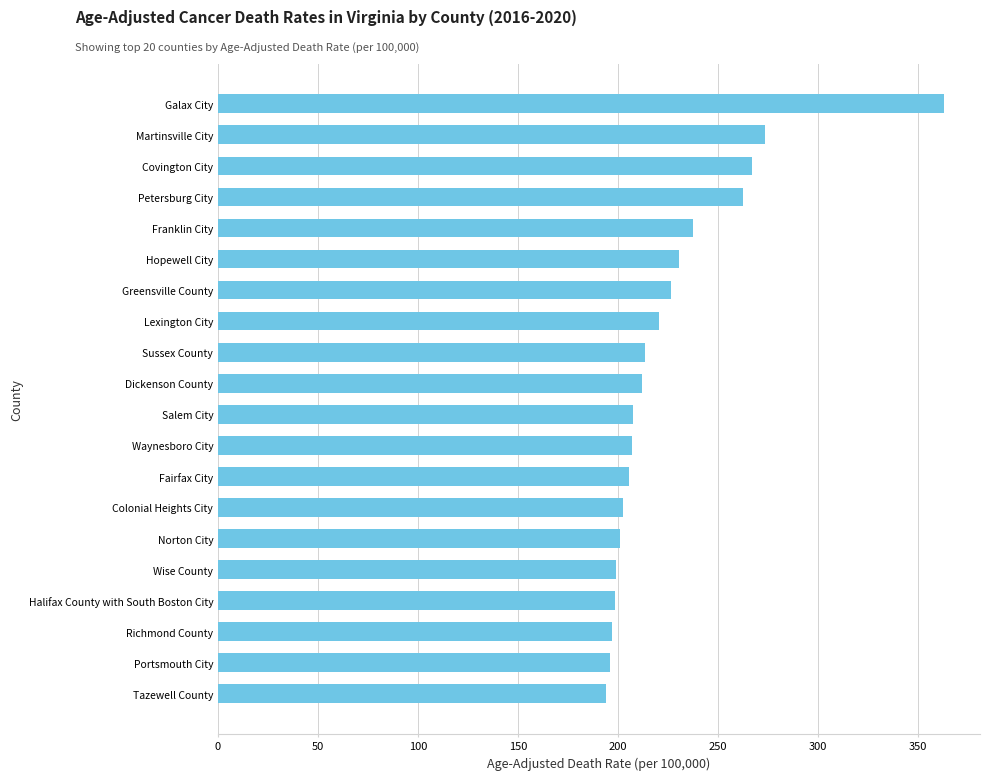

What is the change in value from Salem City to Hopewell City?

+23.3